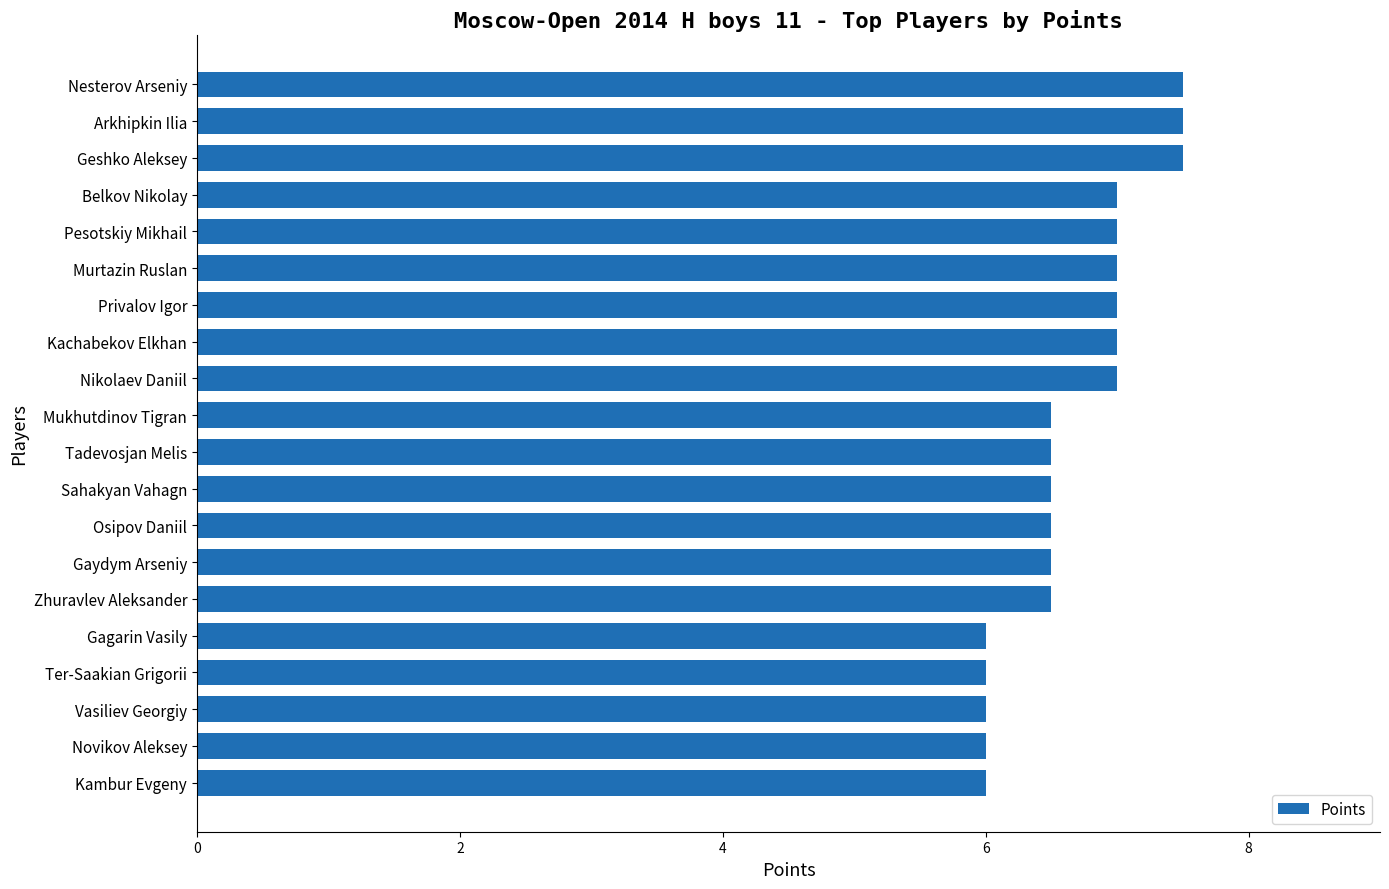

Count the number of categories in the chart.

20